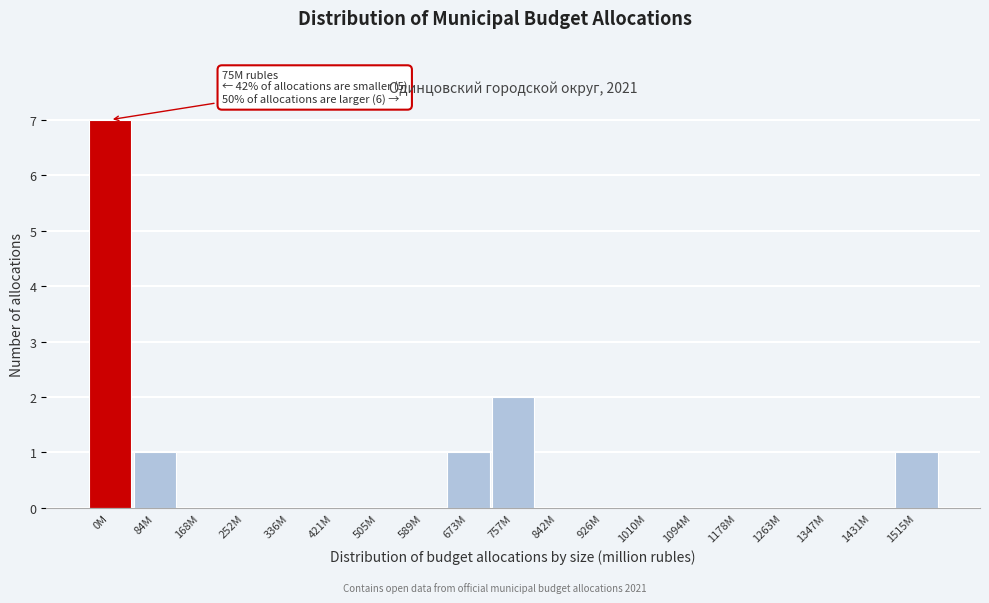

Reading left to right, transcribe all the data shown in this chart.

0M=7	84M=1	168M=0	252M=0	336M=0	421M=0	505M=0	589M=0	673M=1	757M=2	842M=0	926M=0	1010M=0	1094M=0	1178M=0	1263M=0	1347M=0	1431M=0	1515M=1